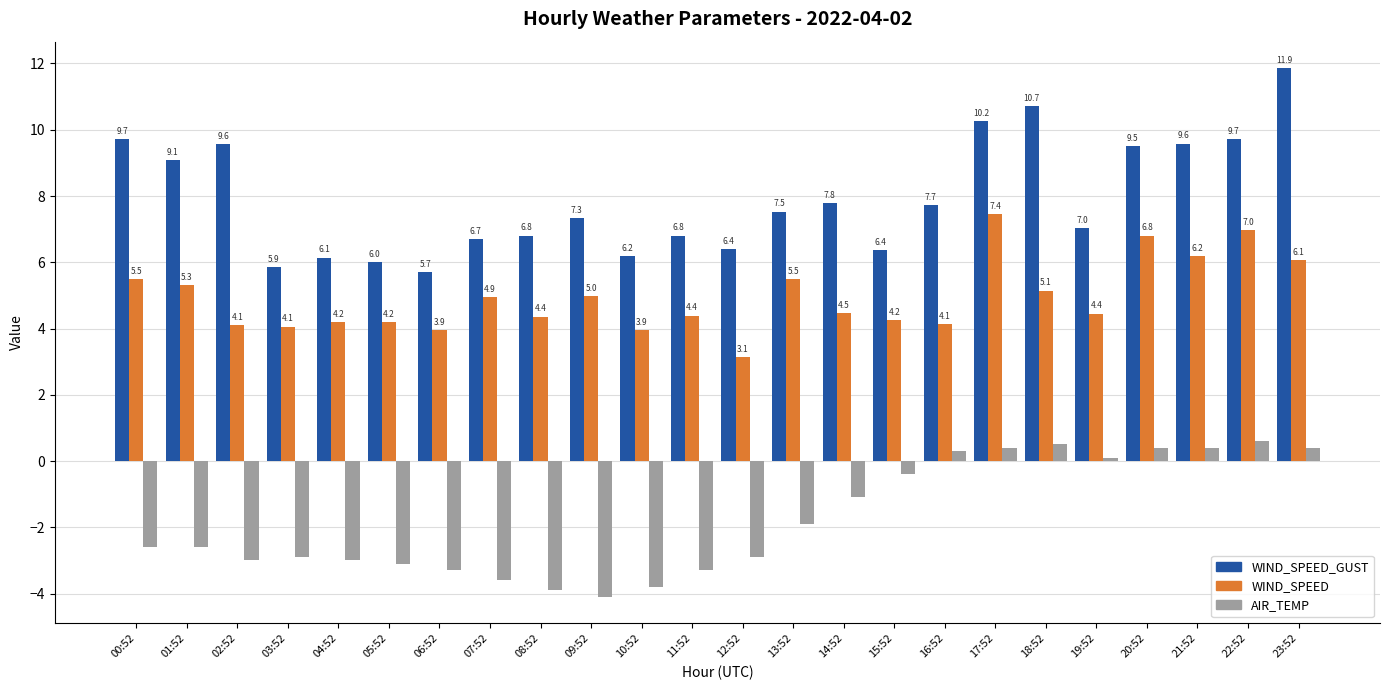

Does the chart contain stacked bars?

No